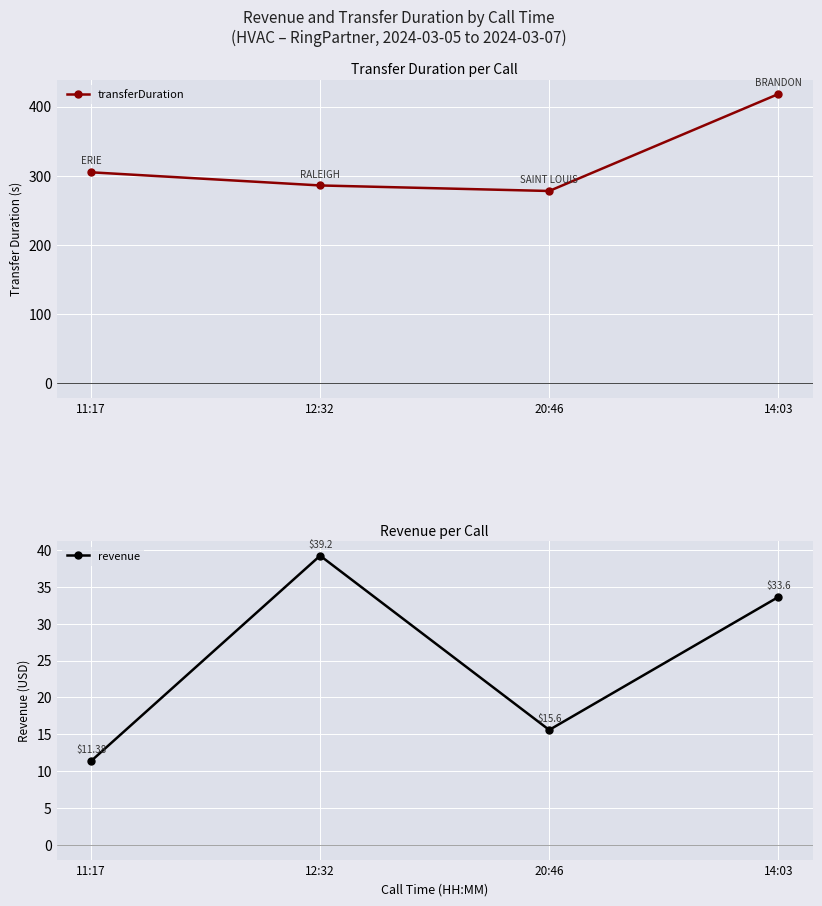

In revenue, how many points are lower than both neighbors (excluding endpoints)?

1